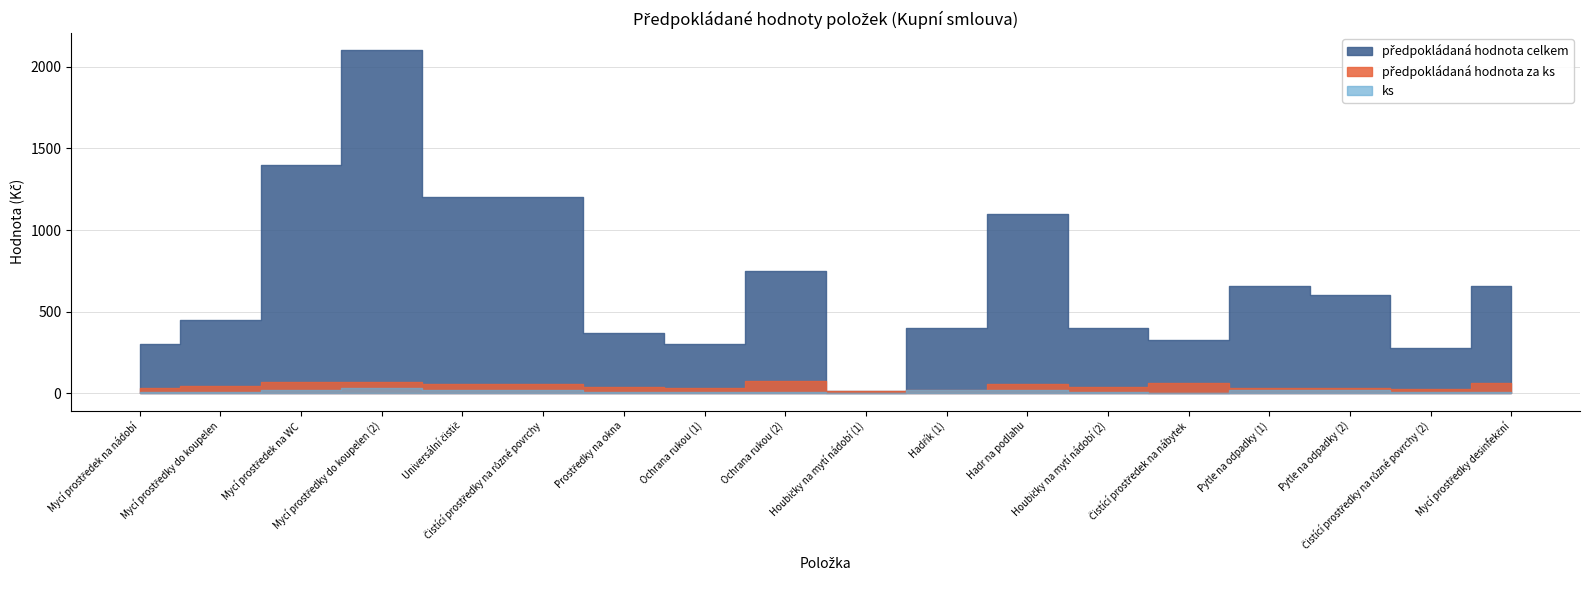

At which category is the sum across all series the highest?

Mycí prostředky do koupelen (2)